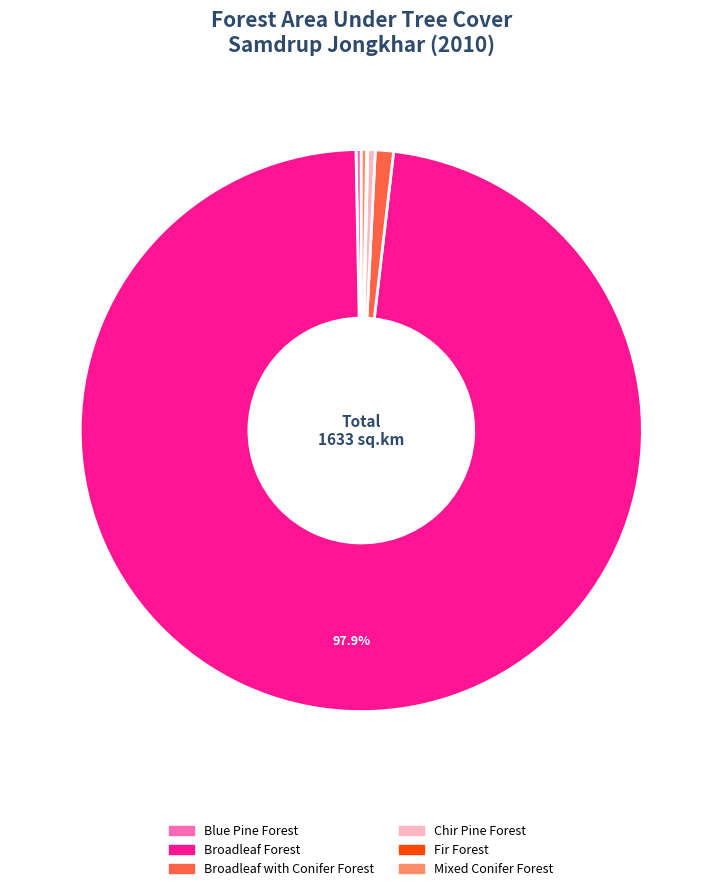

To the nearest percent, what is the difference between the largest and smallest slice percentages?

98%